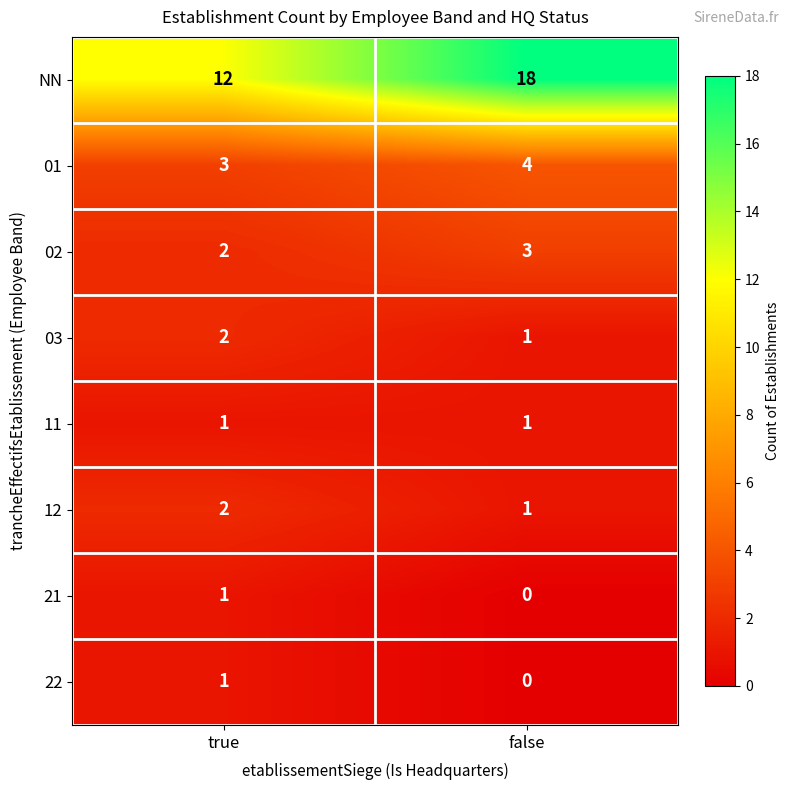

What is the maximum value shown in the chart?

18